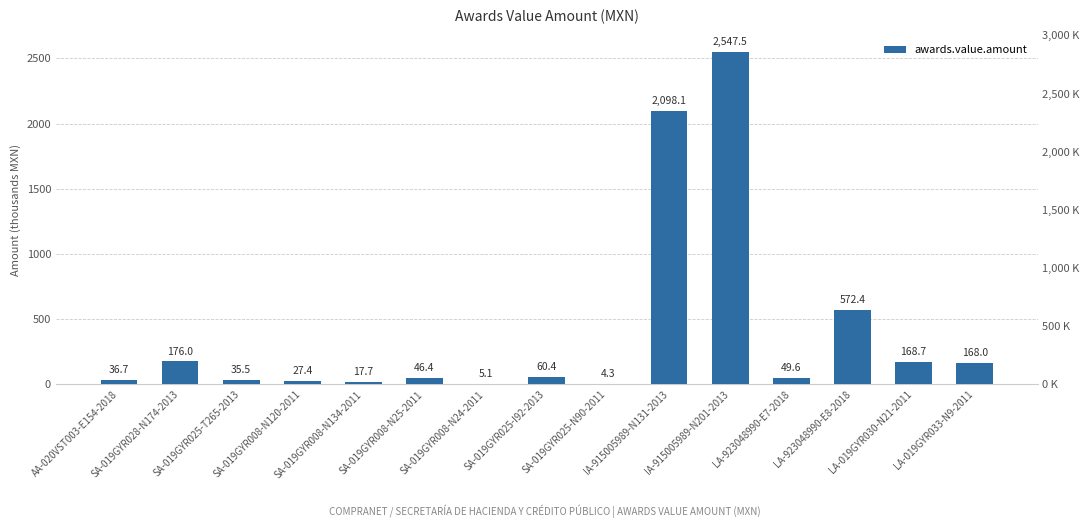

What position from the left is LA-019GYR033-N9-2011?

15